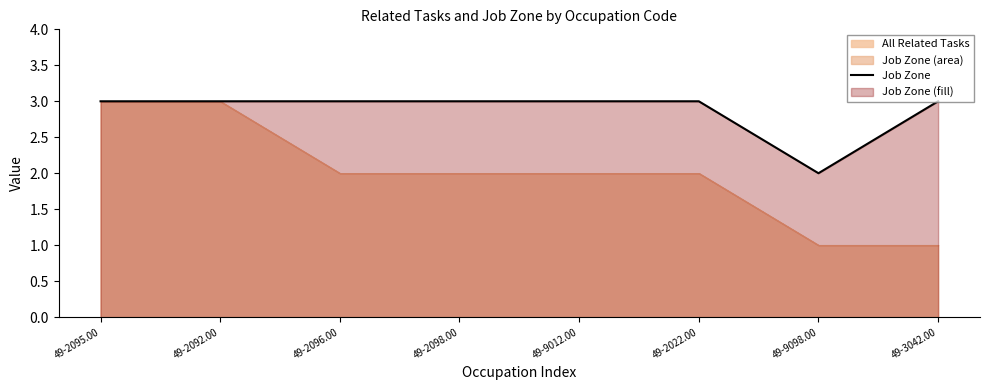

How many values are below 3?

1